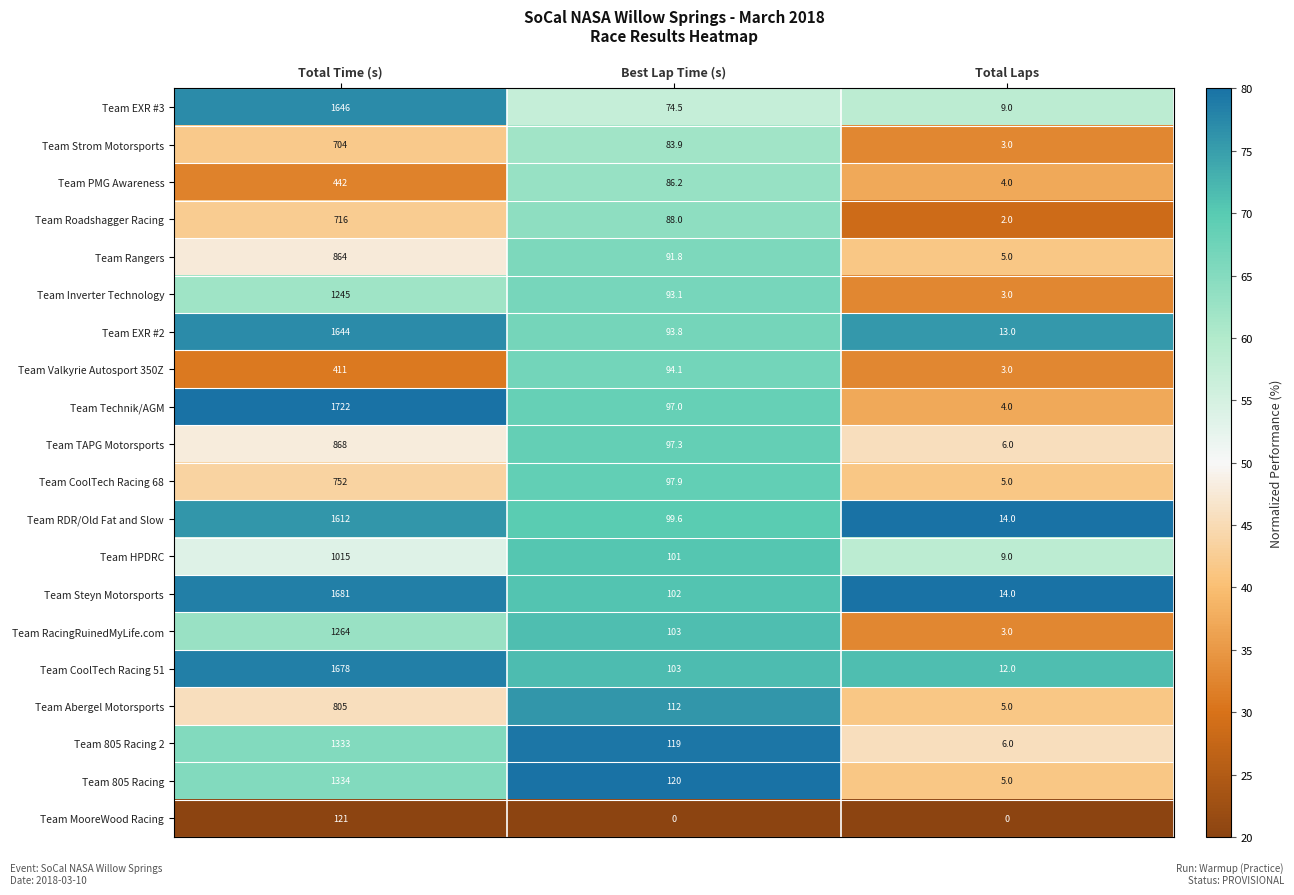

The value of Team Roadshagger Racing at Best Lap Time (s) is 88.0. True or false?

True